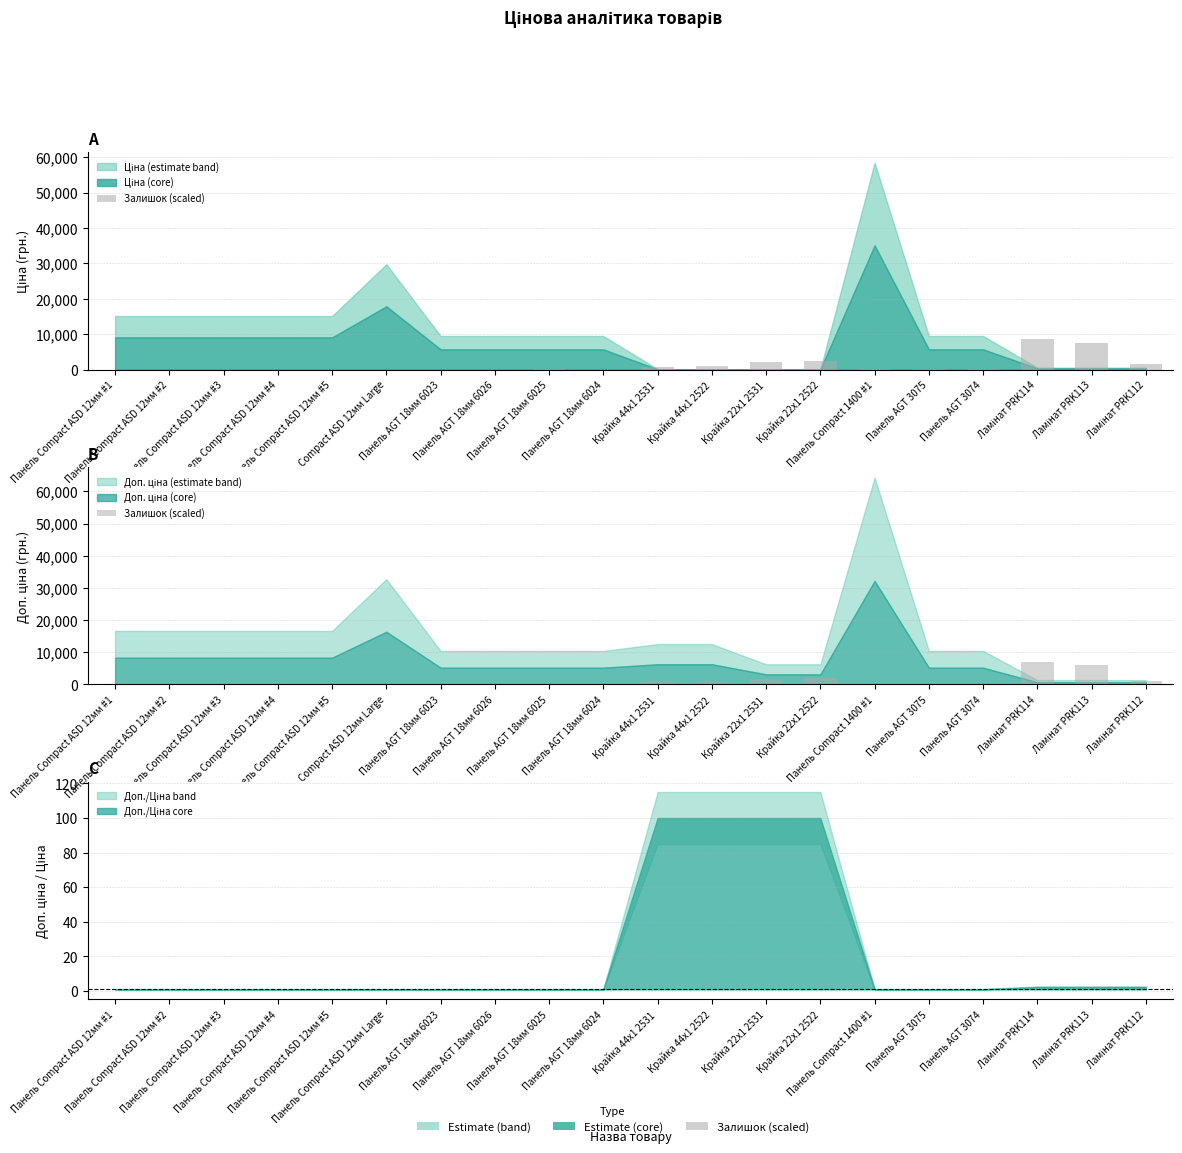

What is the value of the 16th bar from the left?

160.8